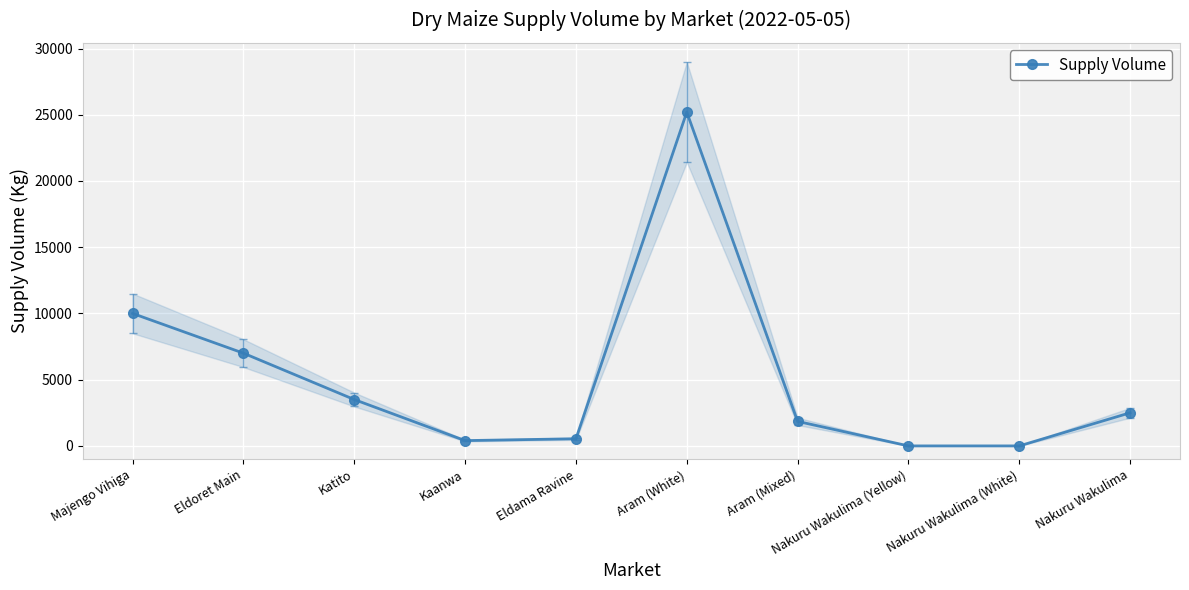

Is it true that the value at Nakuru Wakulima (White) is 11454?

False